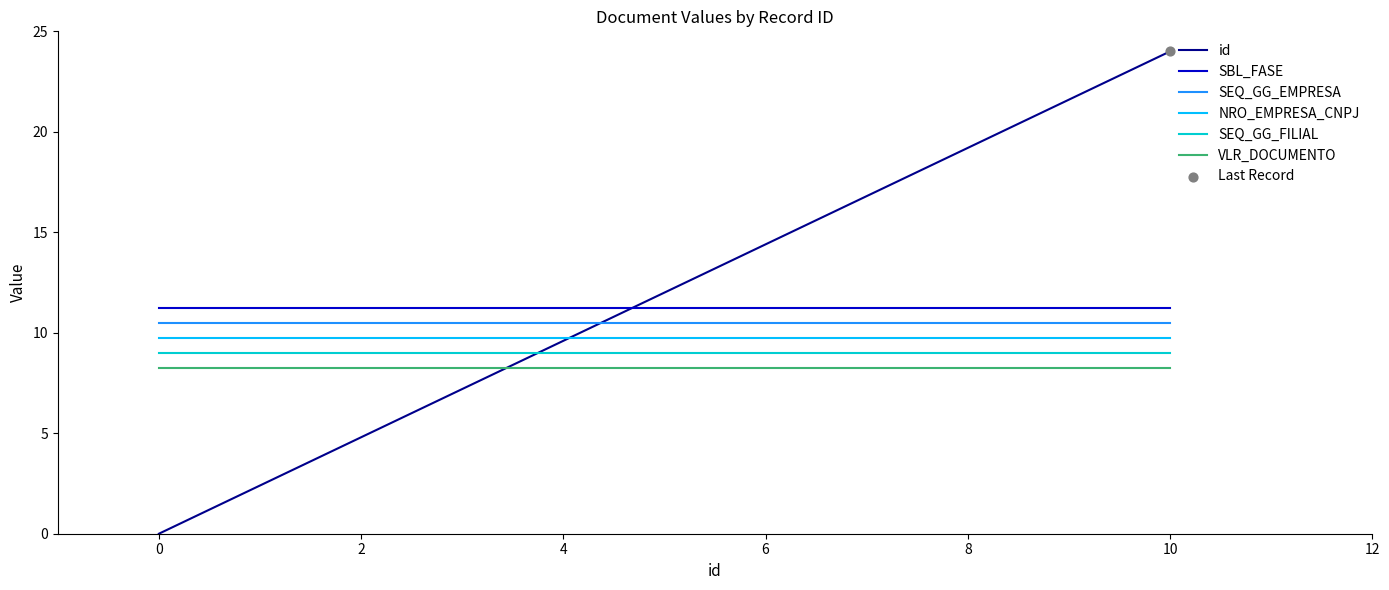

Which series has the widest spread of values?

id